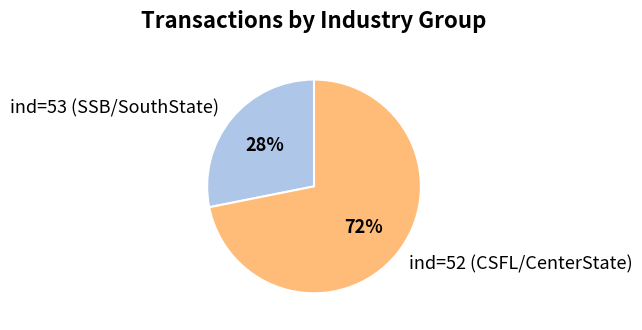

Is it true that ind=52 (CSFL/CenterState) is 72% of the pie?

True